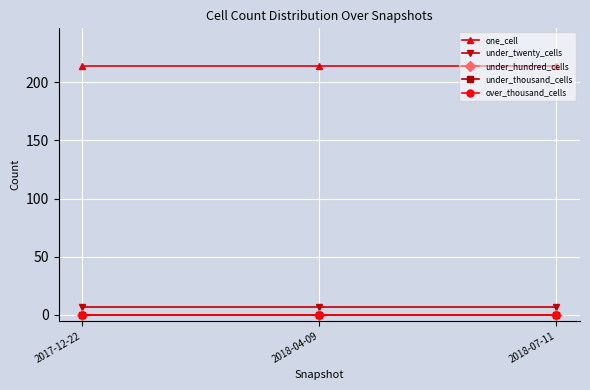

What is the spread (max minus min) of values at 2018-04-09?

214